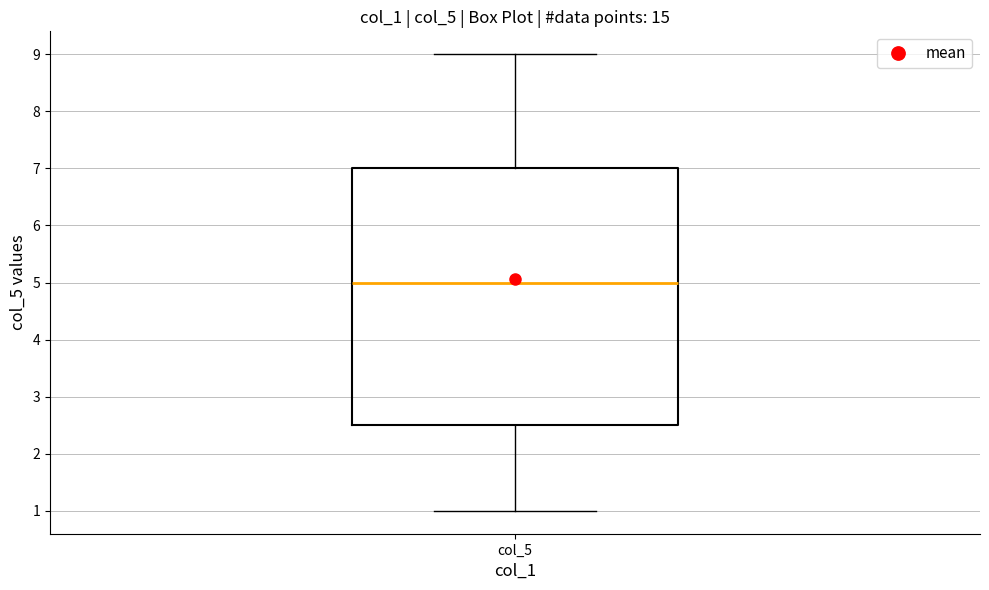

Read this box plot against the y-axis: the position of the median line, the range covered by the box, and the ends of both whiskers. The values are not printed on the chart, so give them approximately, as read against the axis.

median 5.0, box 2.5 to 7.0, whiskers 1.0 to 9.0